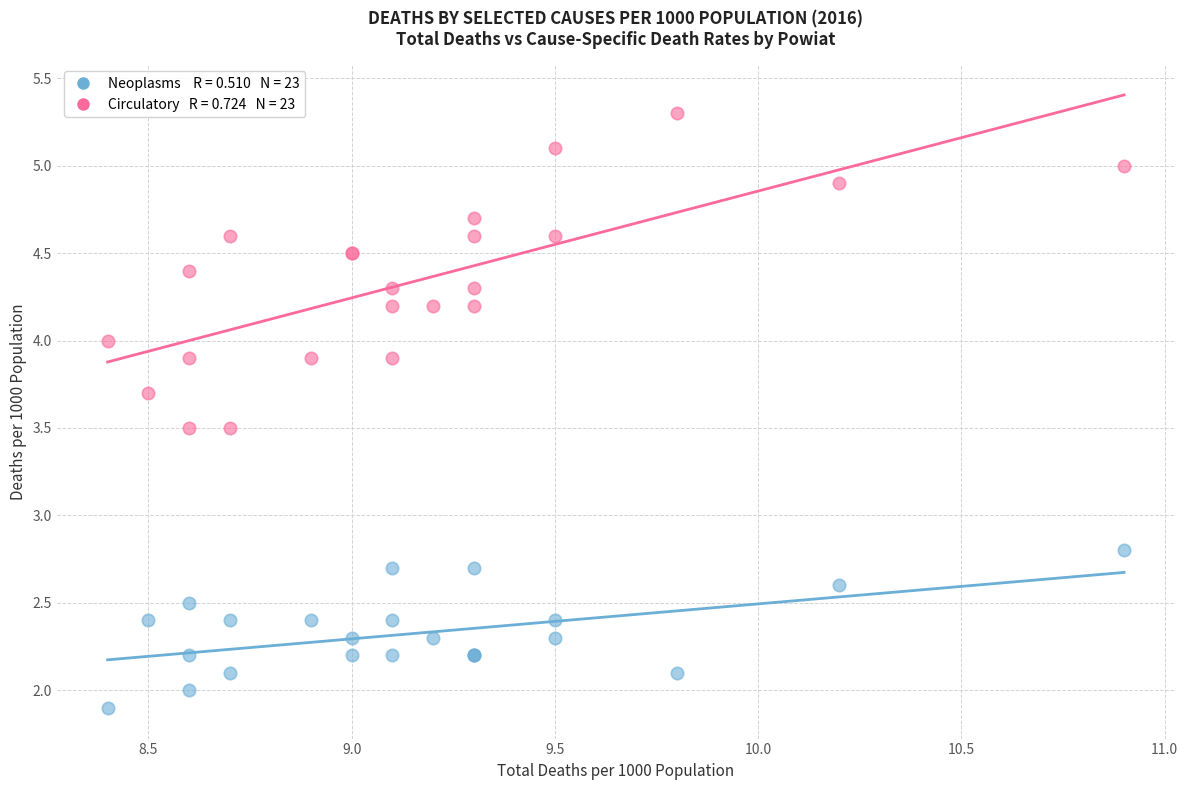

Across all series, what Y value is closest to 3?

2.8